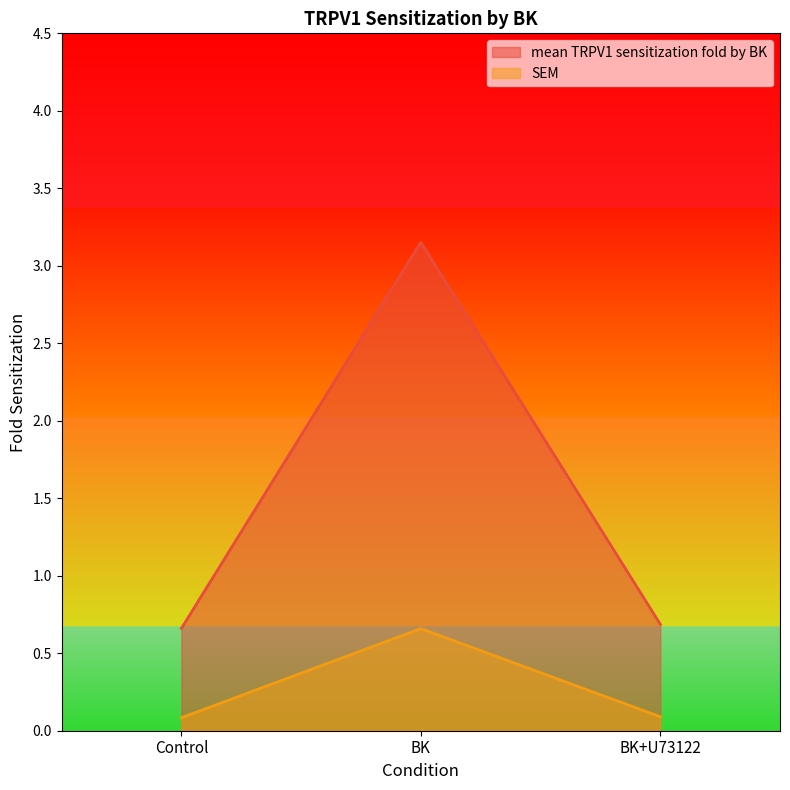

How many lines are shown in the chart?

2